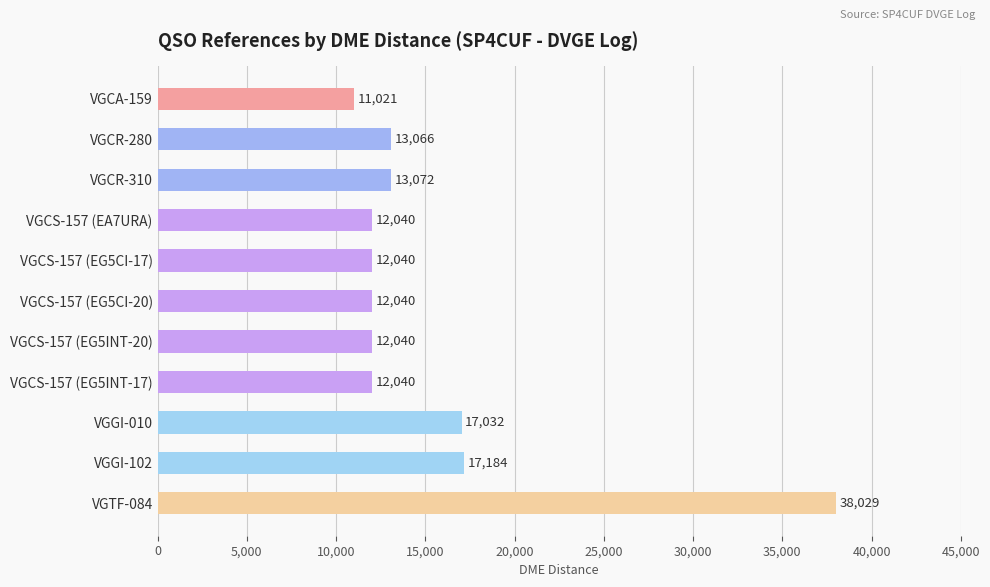

What position from the top is VGCS-157 (EG5CI-17)?

5